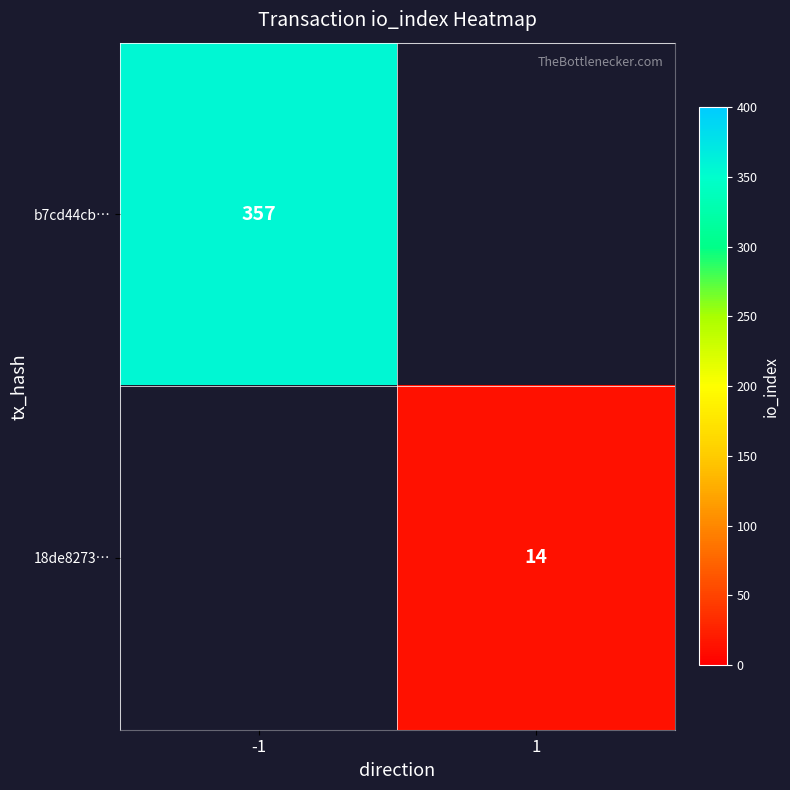

Is it true that 18de8273… equals 8 at 1?

False